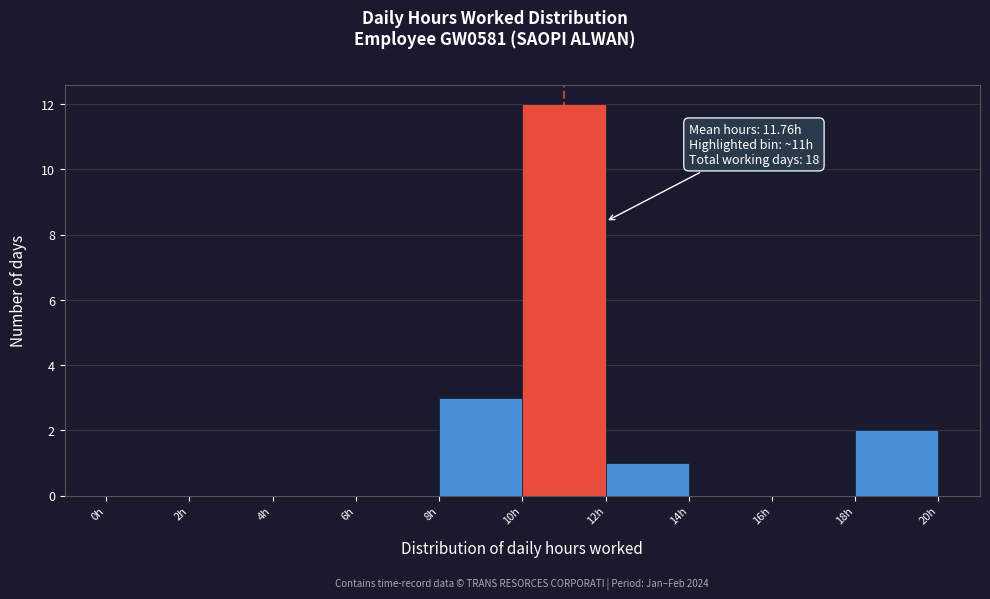

Which range on the x-axis has the tallest bar?

10 to 12